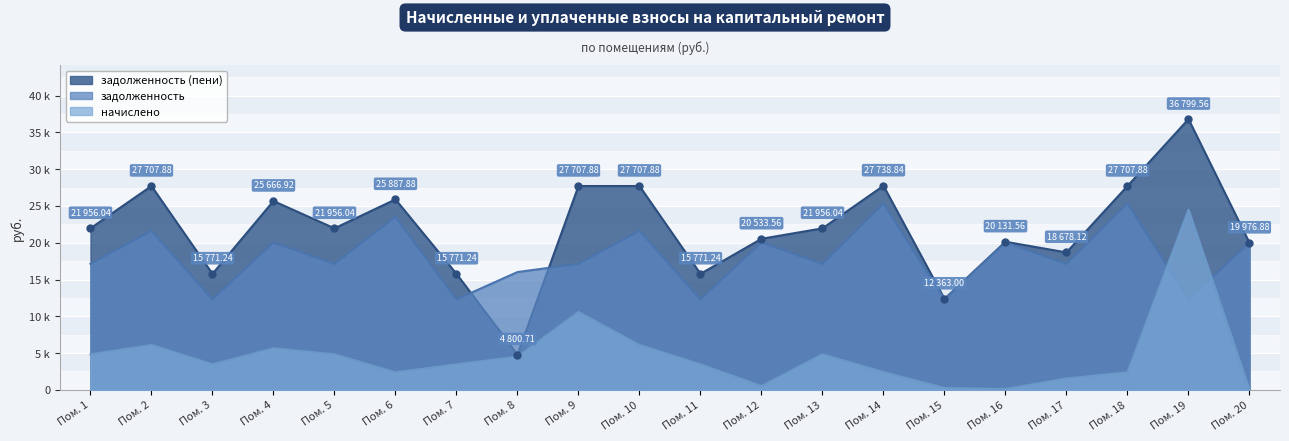

Which series has the largest total across all categories?

задолженность (пени)